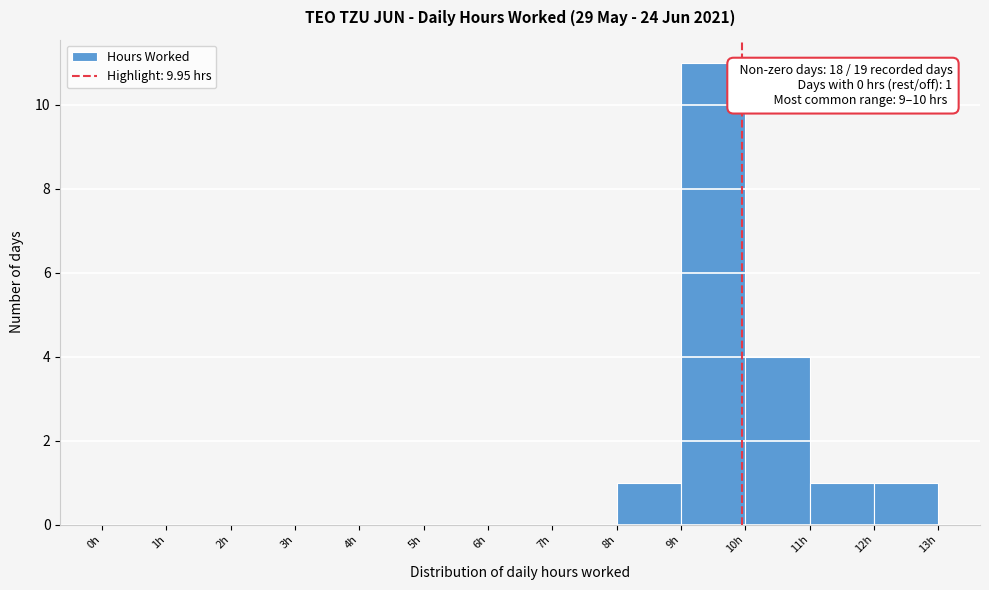

Over which range of the x-axis is the bar tallest?

9 to 10